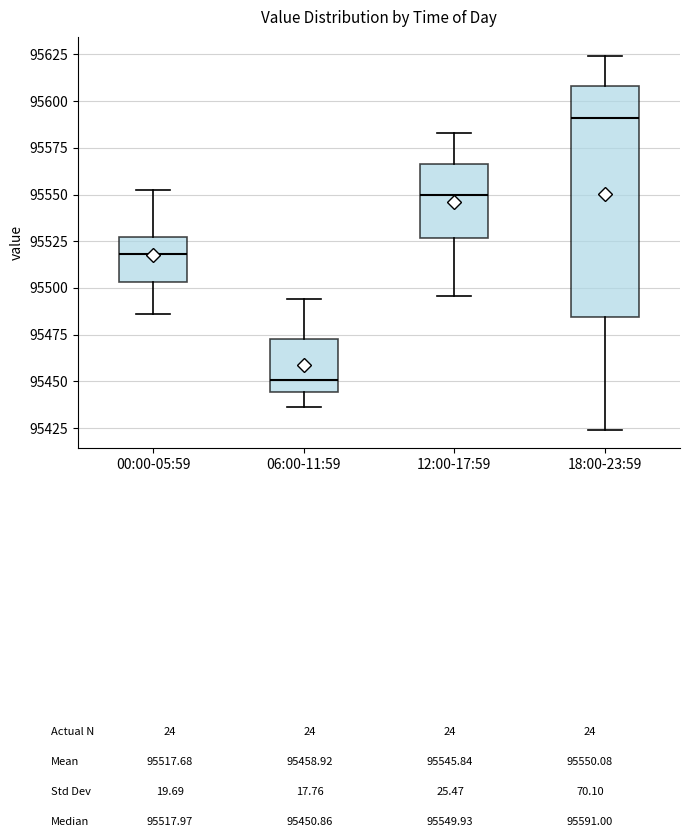

Reading left to right, read every box against the y-axis: the position of its median line, the range the box covers, and the ends of its whiskers. The values are not printed on the chart, so give them approximately, as read against the axis.

00:00-05:59: median 95520, box 95505 to 95525, whiskers 95485 to 95555
06:00-11:59: median 95450, box 95445 to 95475, whiskers 95435 to 95495
12:00-17:59: median 95550, box 95525 to 95565, whiskers 95495 to 95585
18:00-23:59: median 95590, box 95485 to 95610, whiskers 95425 to 95625